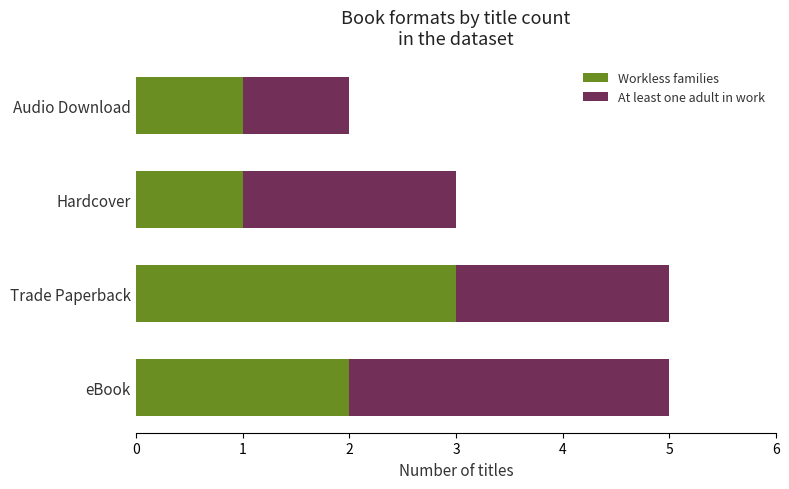

What is the lowest value of the Workless families series?

1